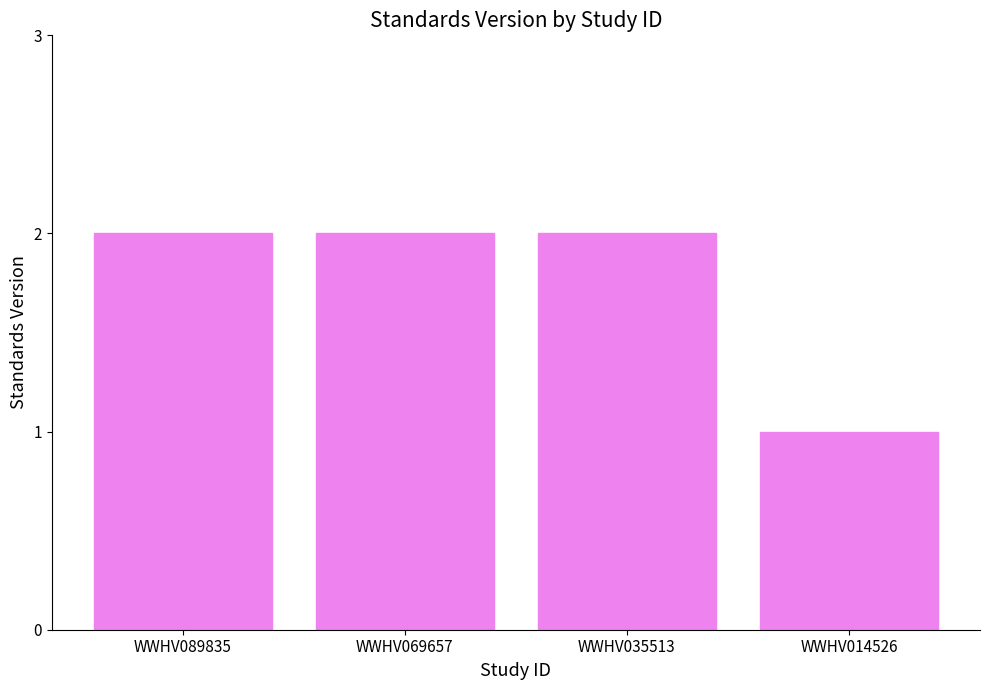

How many distinct data groups are displayed?

1